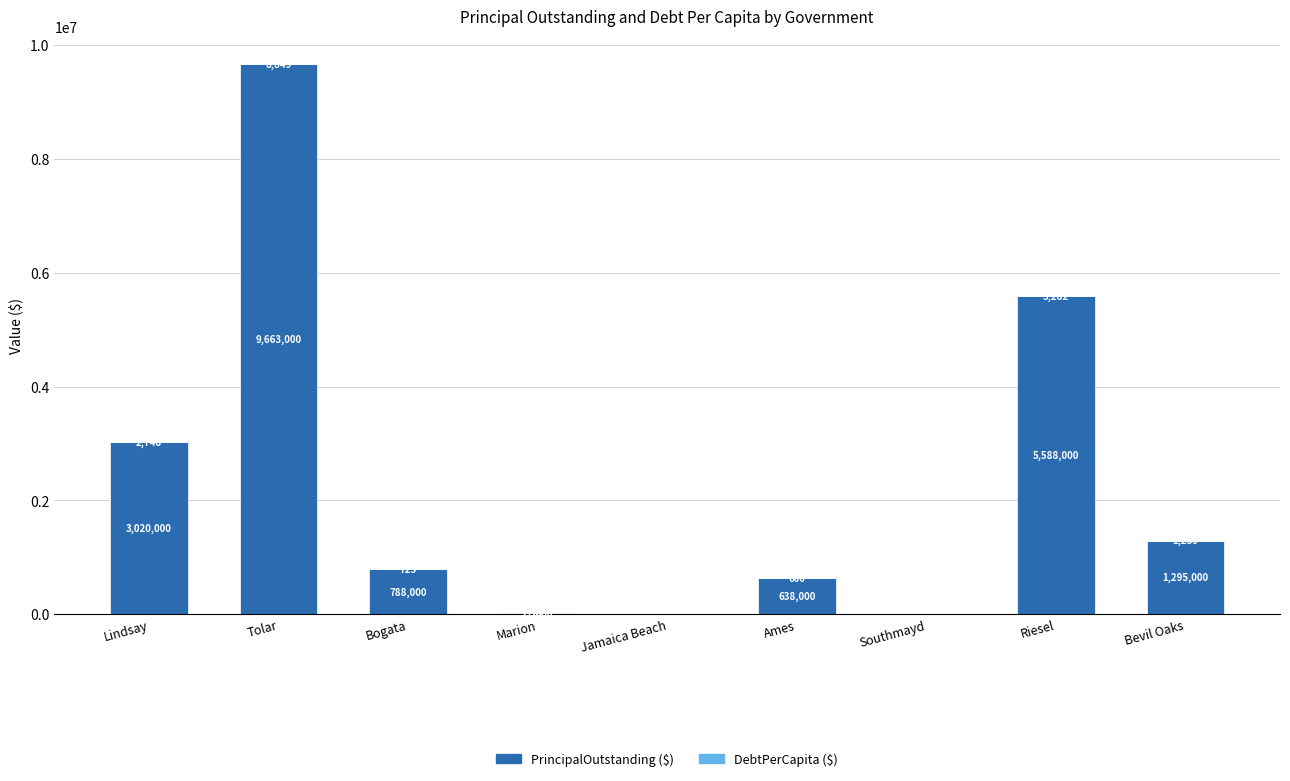

What is the total value across all series at Ames?

638599.6